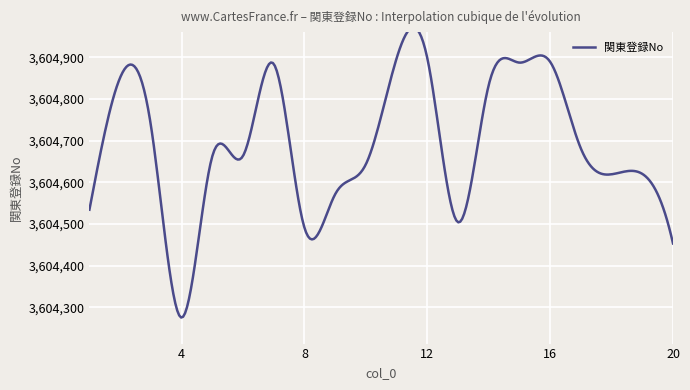

Reading right to left, transcribe all the data shown in this chart.

3604453	3604620	3604619	3604681	3604889	3604887	3604833	3604504	3604898	3604897	3604643	3604571	3604491	3604884	3604663	3604662	3604275	3604737	3604851	3604534